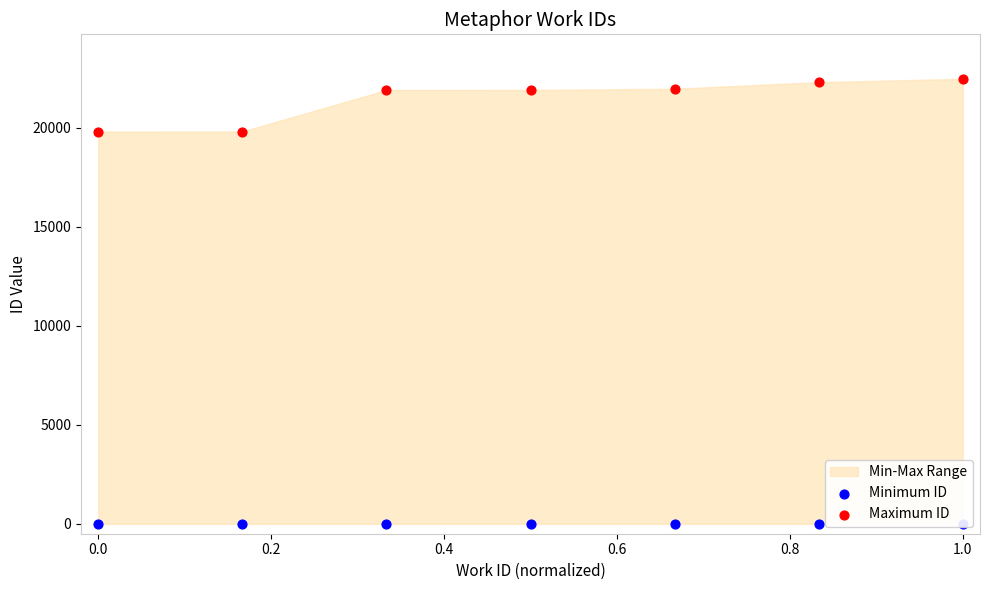

Which series has the widest spread of Y values?

Maximum ID